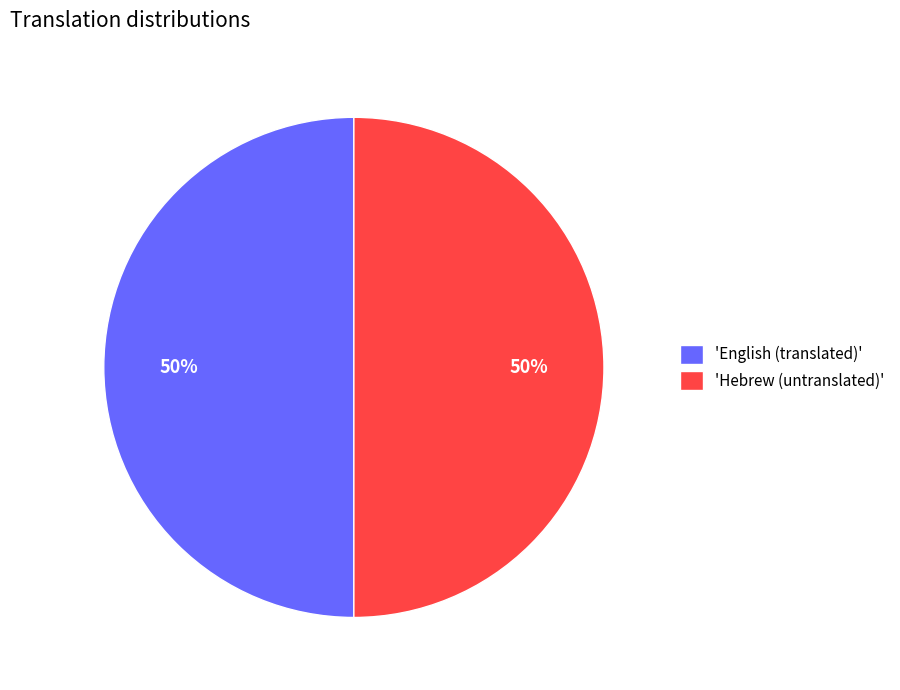

Is the sum of 'Hebrew (untranslated)' and 'English (translated)' greater than half?

Yes